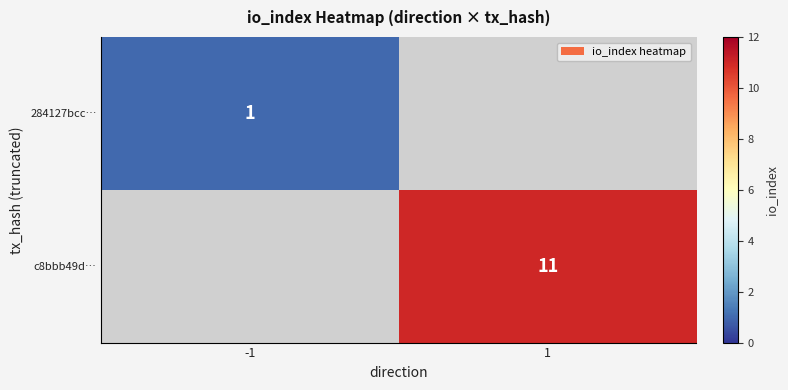

The 284127bcc… series shows 1 at -1. True or false?

True